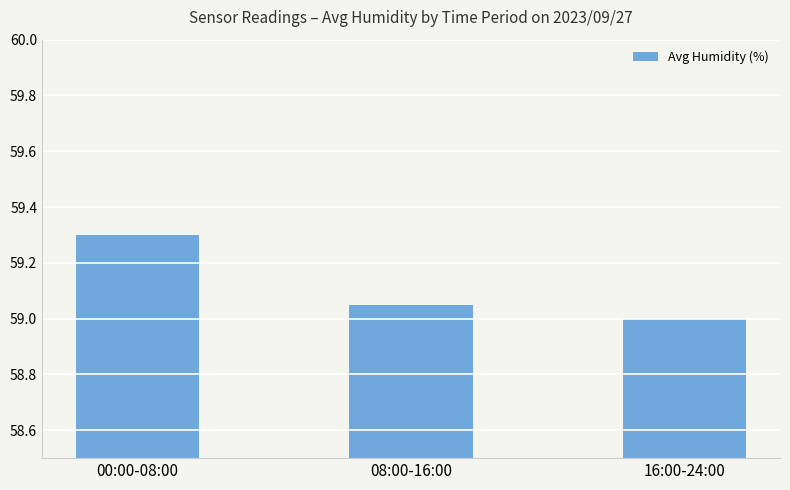

What is the average value?

59.1